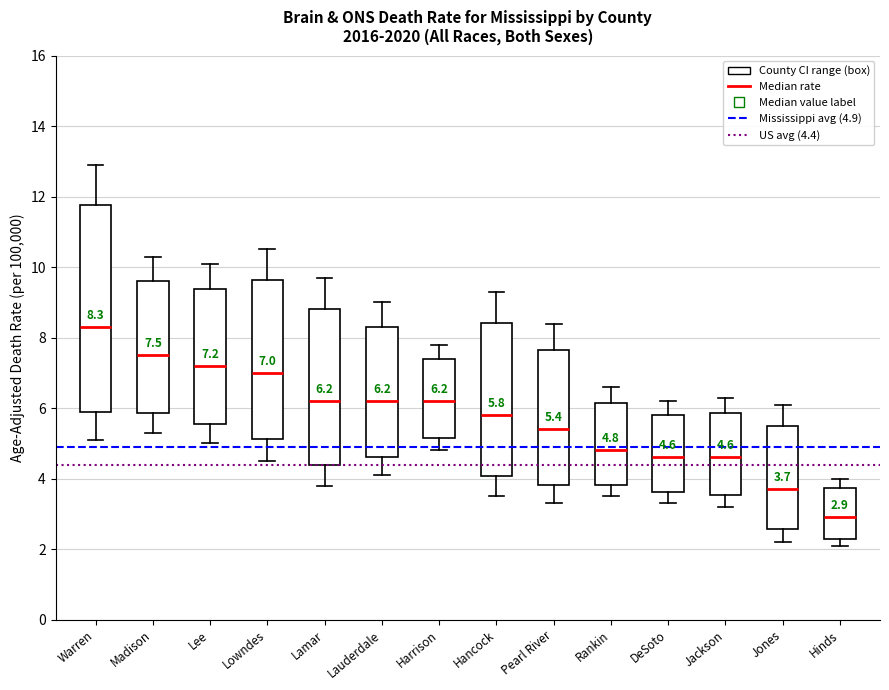

Which box has the lowest median line?

Hinds